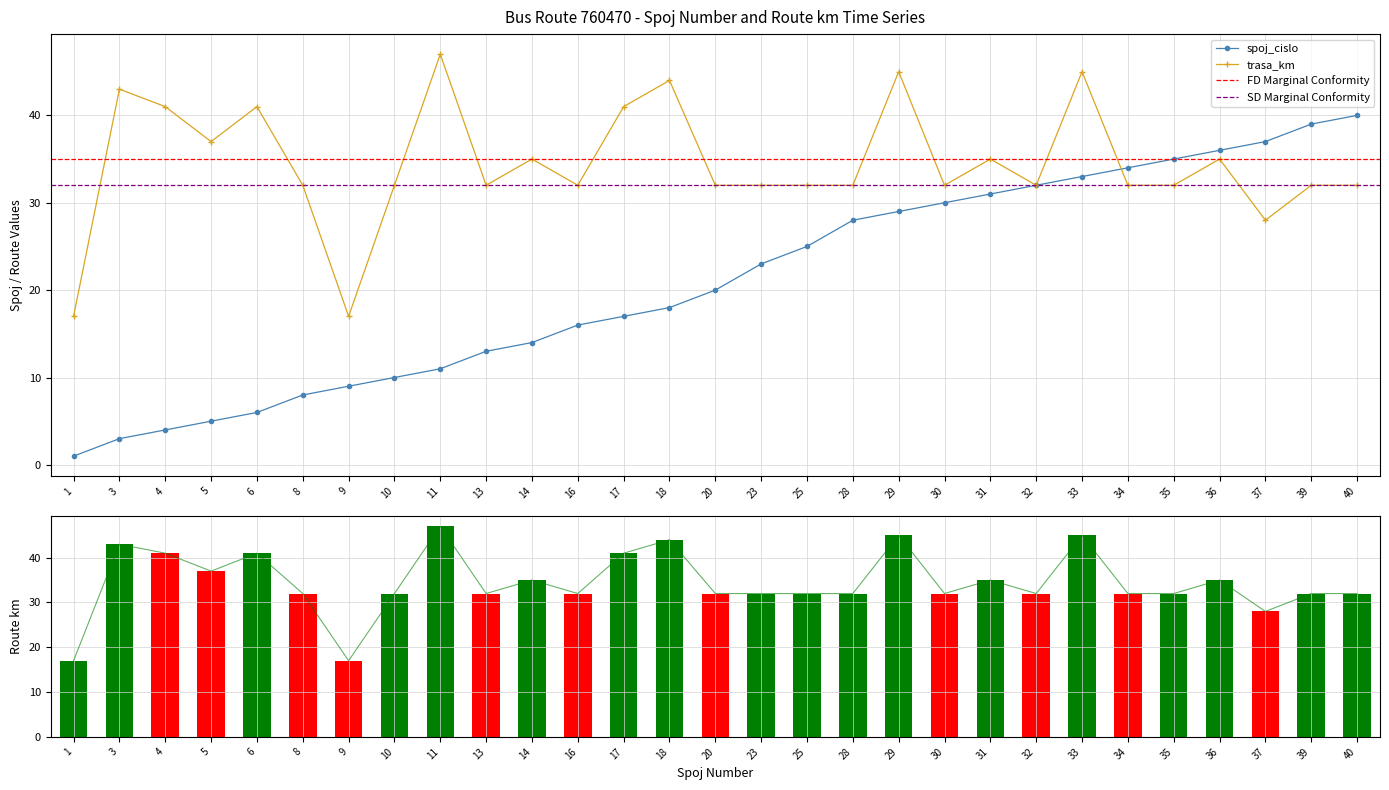

What is the total value across all series at 29?

74